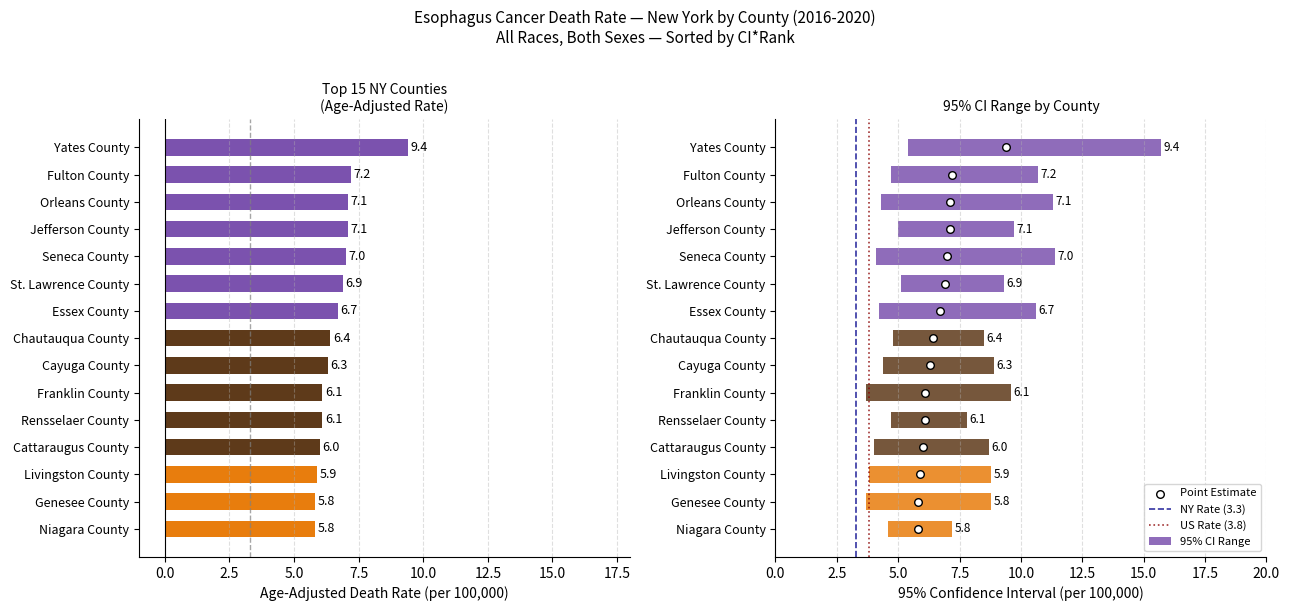

What is the change in value from Fulton County to Essex County?

-0.5